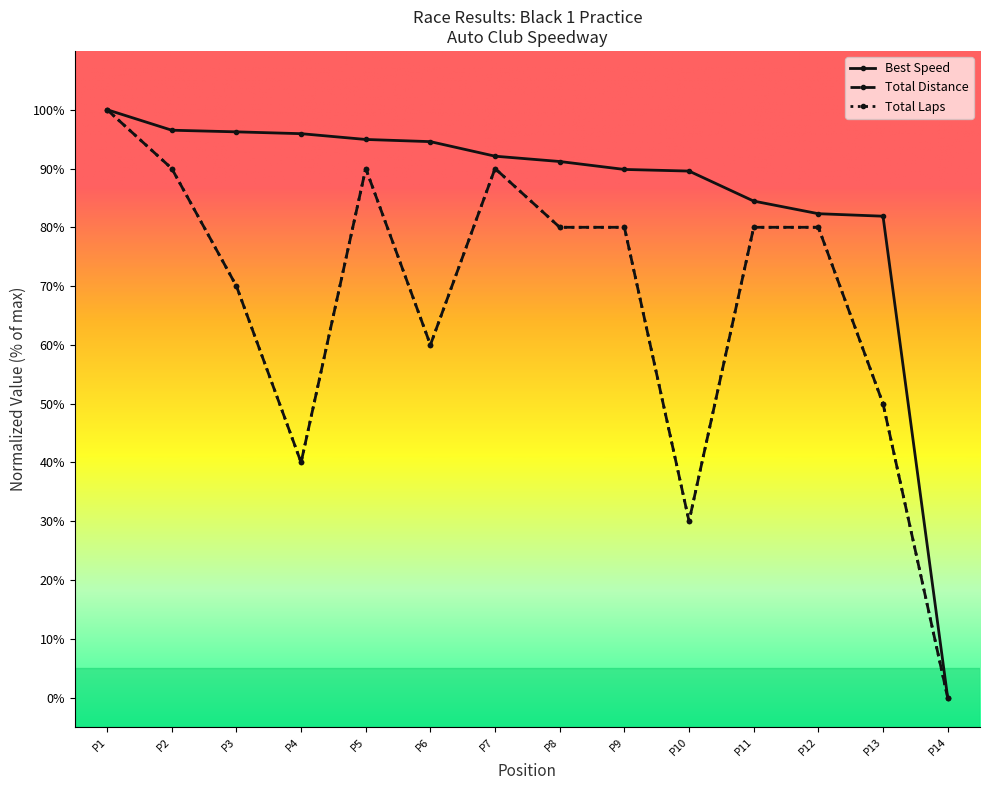

Does the chart have visible grid lines?

No